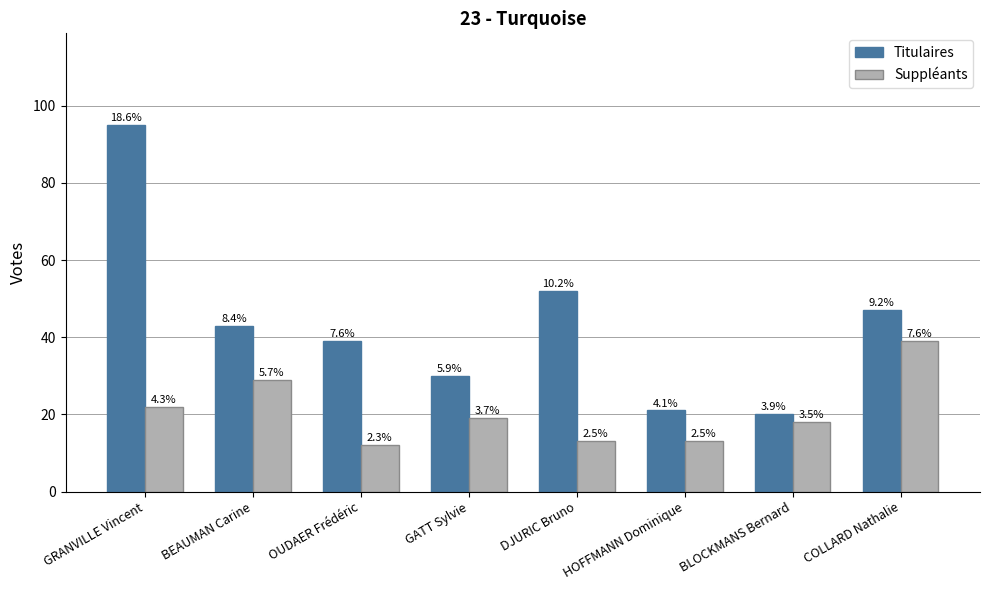

Does the chart contain stacked bars?

No